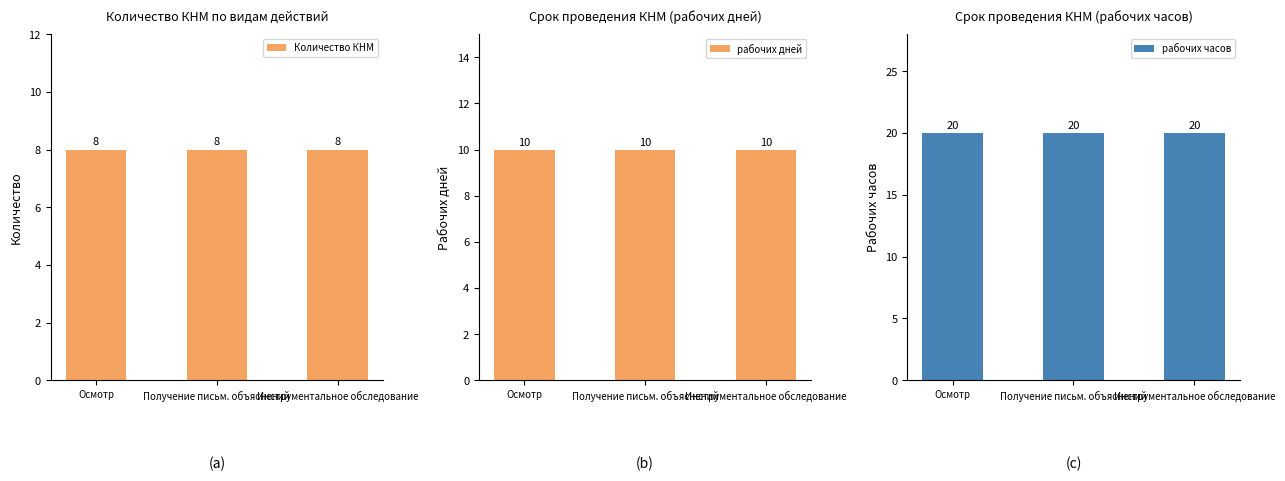

Is the value of рабочих часов at Осмотр greater than the value of Количество КНМ at Осмотр?

Yes